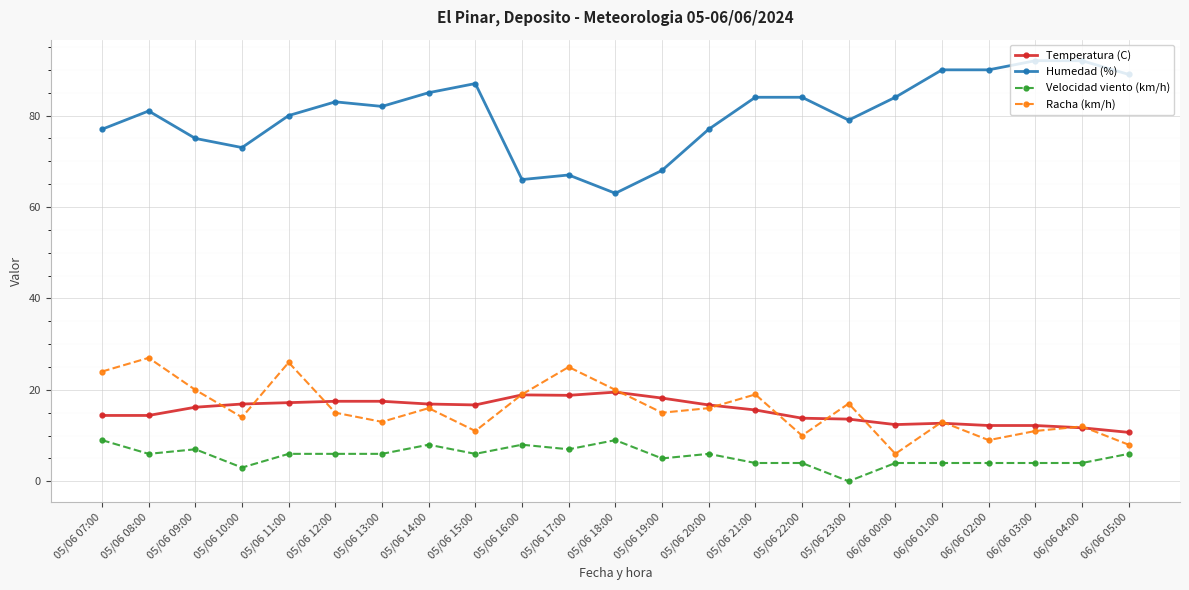

What is the maximum value for Temperatura (C)?

19.5